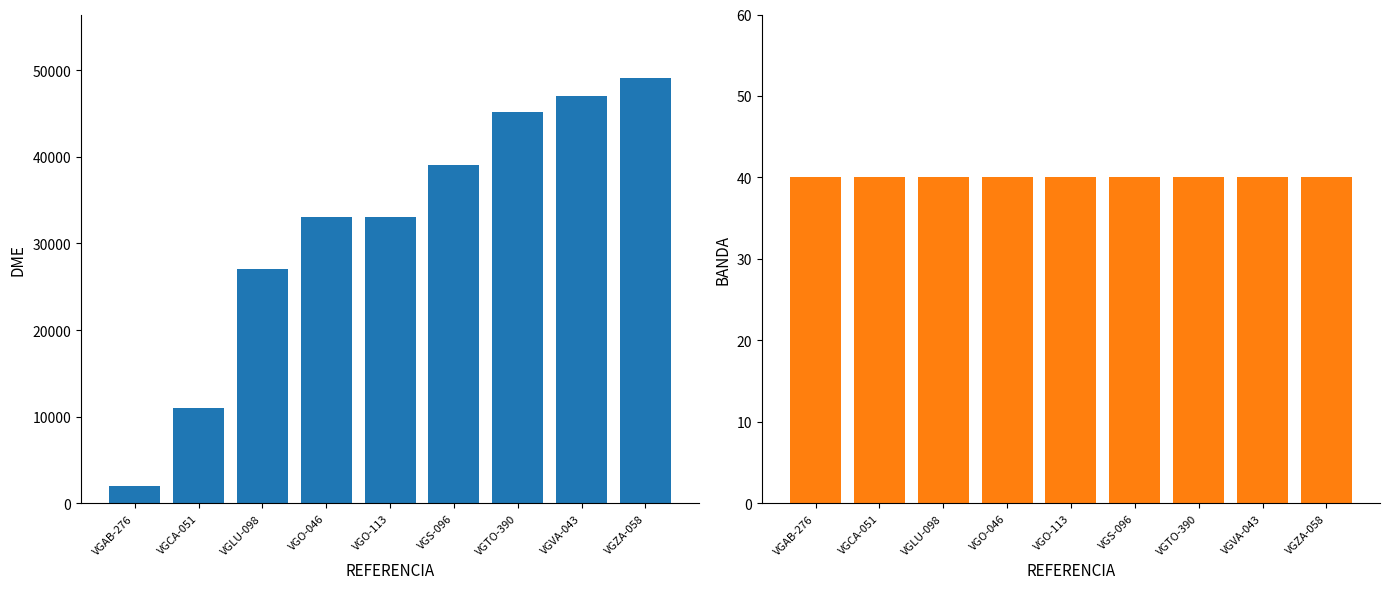

At how many categories does at least one series exceed 25799?

7